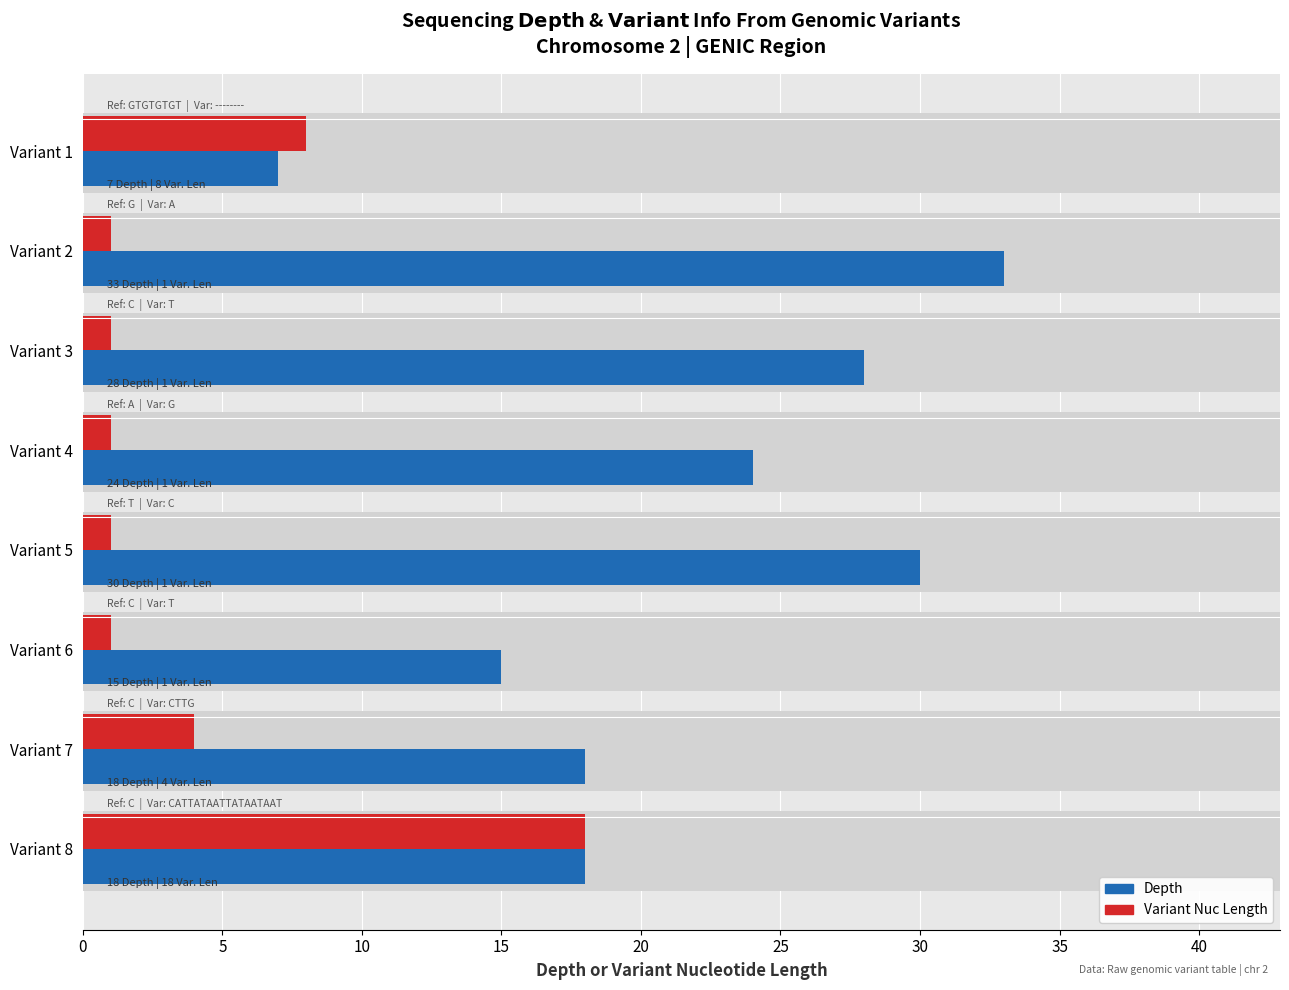

How many values in the Depth series are below 24?

4